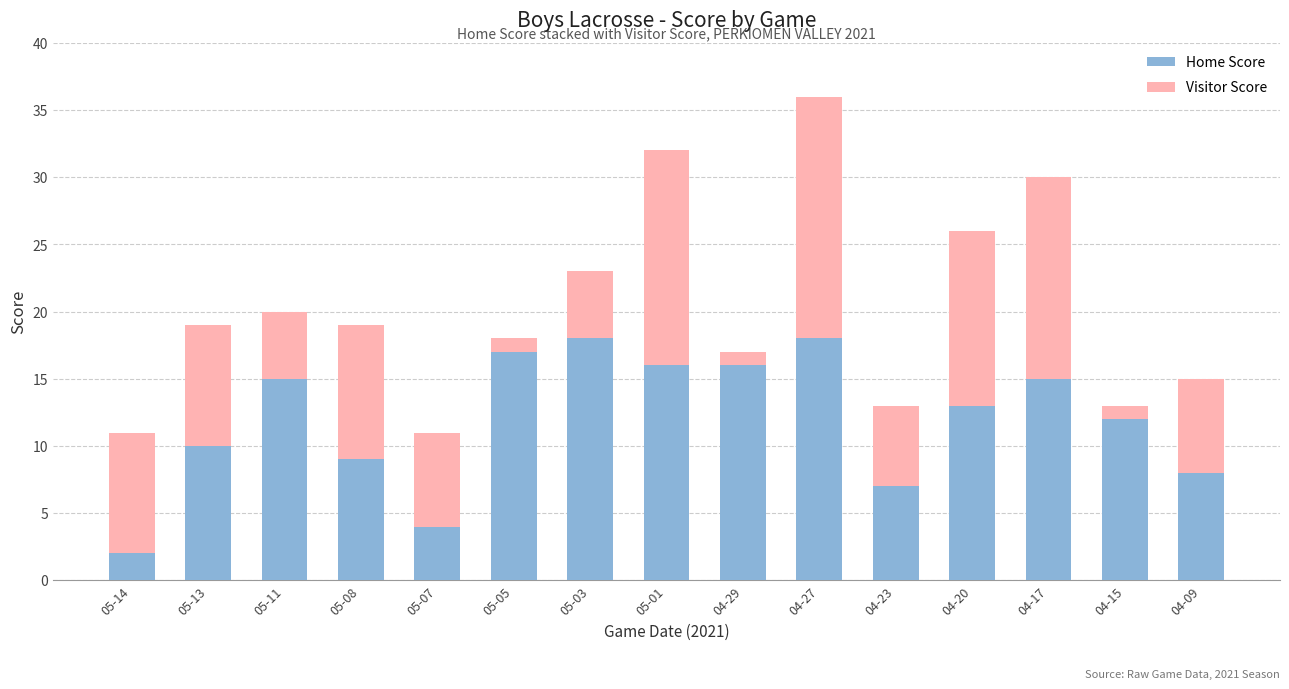

Does the chart contain any negative values?

No